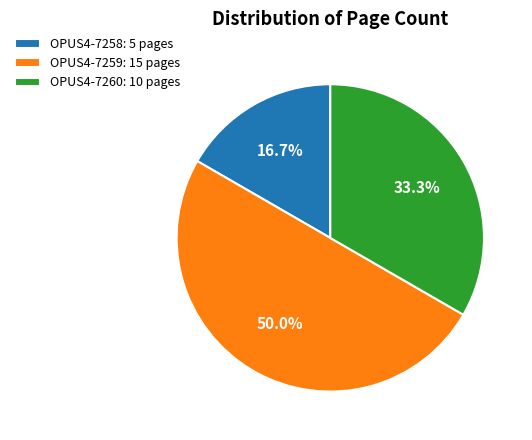

To the nearest percent, what is the difference between the largest and smallest slice percentages?

33%